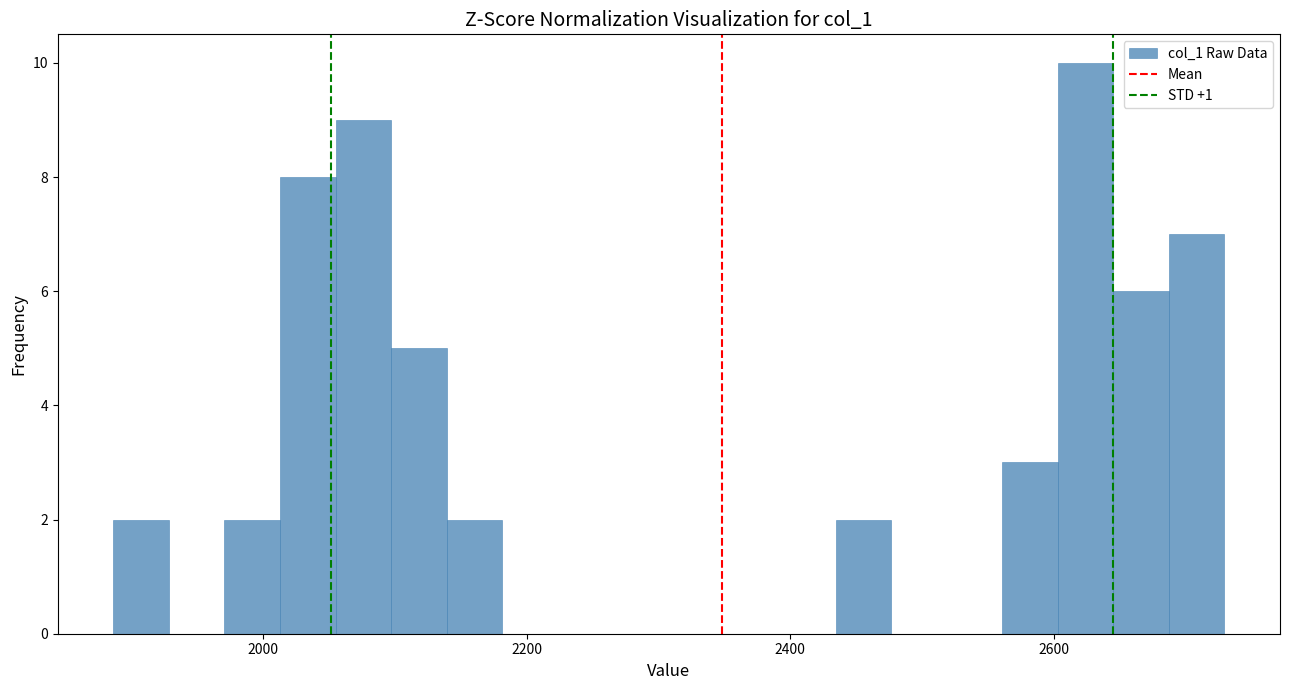

Read against the x-axis, roughly where is the centre of the tallest bar?

2620